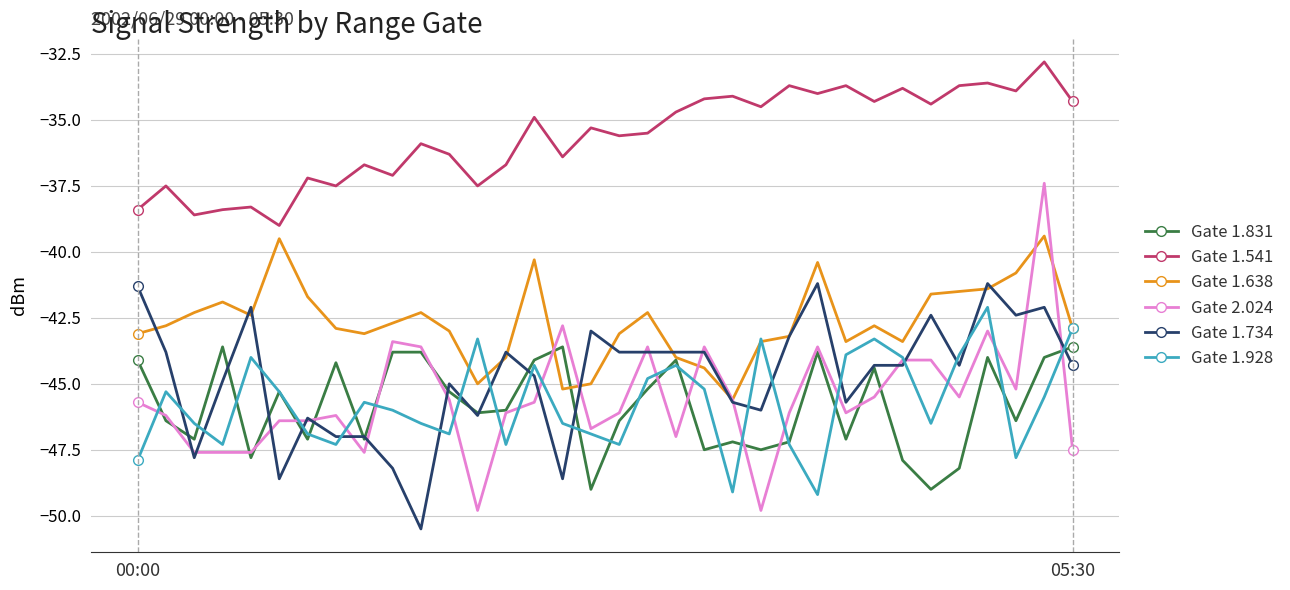

Which series has the widest spread of values?

Gate 2.024